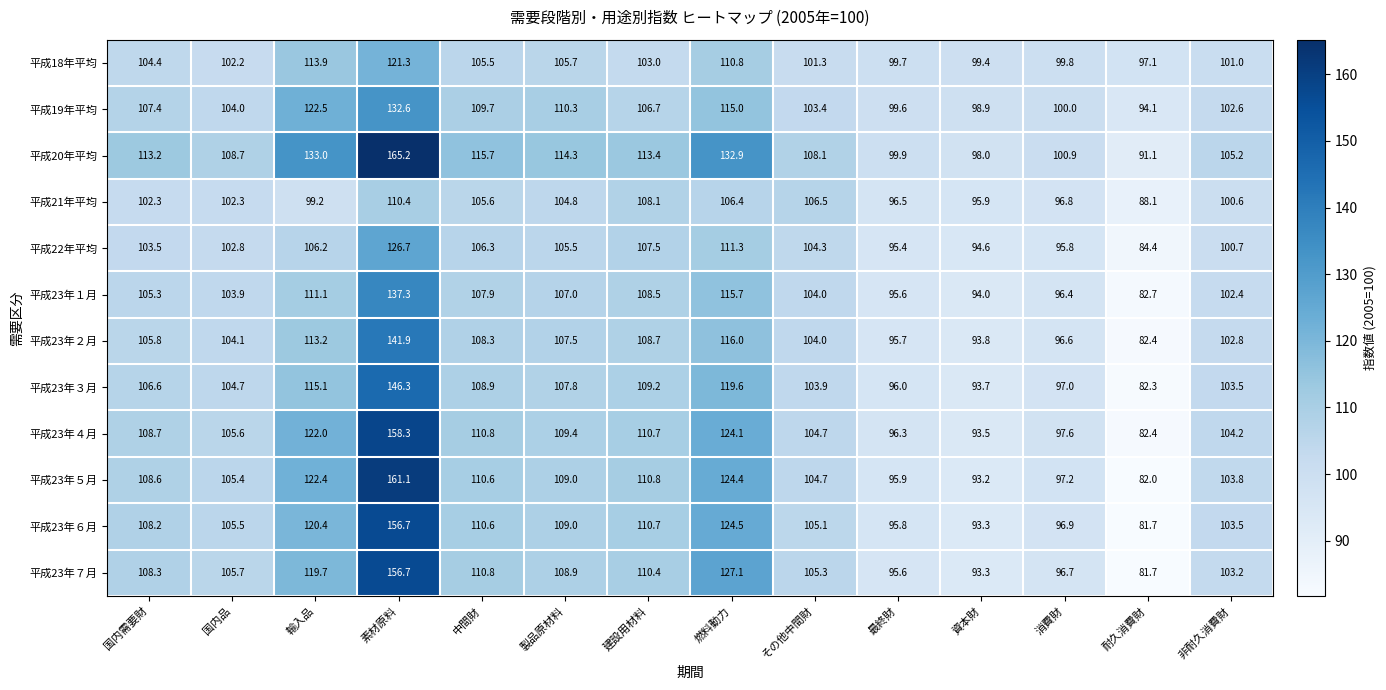

Rank the series at 国内需要財 from lowest to highest value.

平成21年平均, 平成22年平均, 平成18年平均, 平成23年１月, 平成23年２月, 平成23年３月, 平成19年平均, 平成23年６月, 平成23年７月, 平成23年５月, 平成23年４月, 平成20年平均